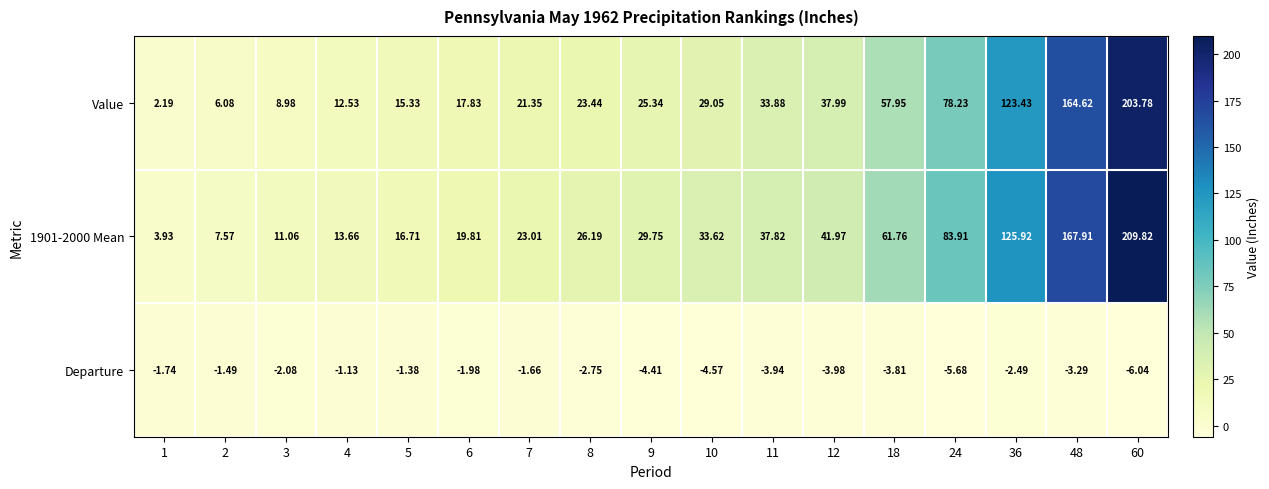

Is the value of Value at 5 greater than the value of 1901-2000 Mean at 18?

No